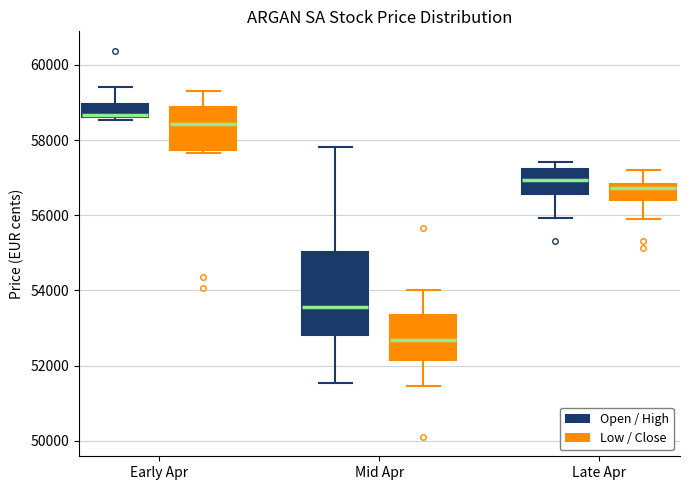

Comparing the boxes themselves (not the whiskers), which one is the tallest?

Mid Apr (Open / High)